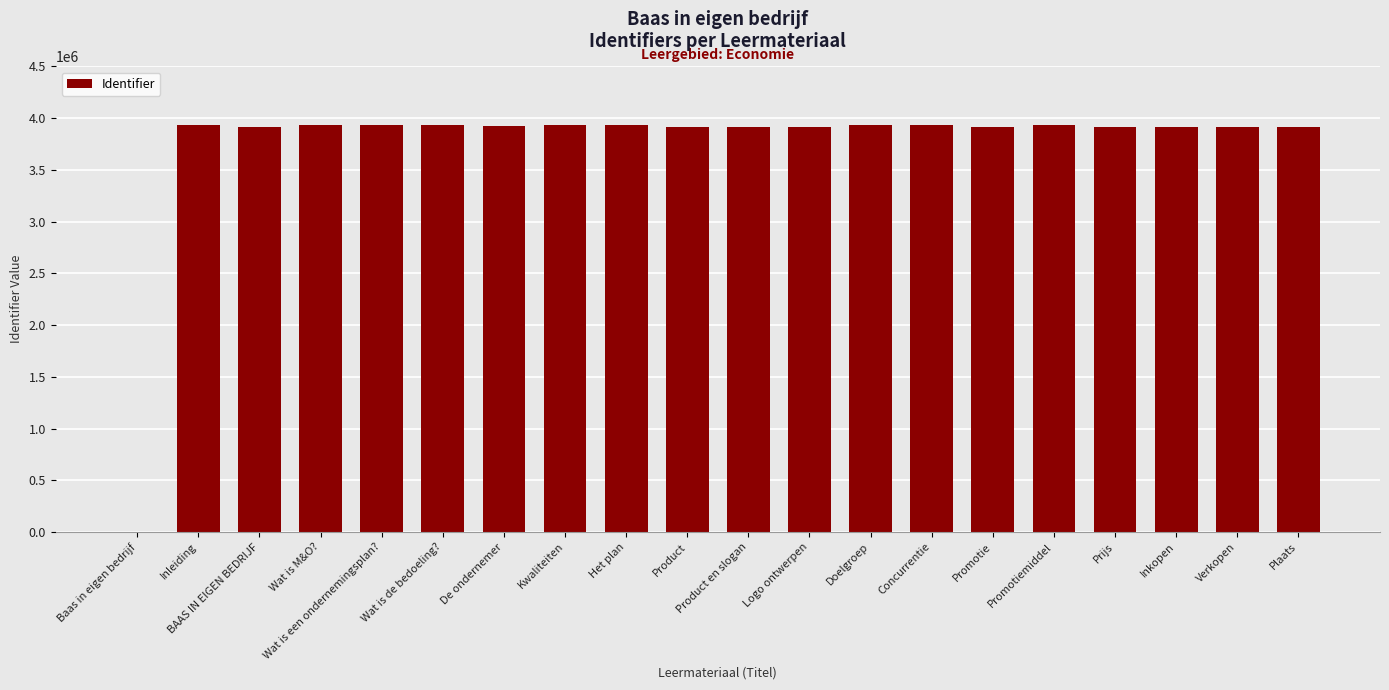

What is the sum of the values at Product and Plaats?

7825186